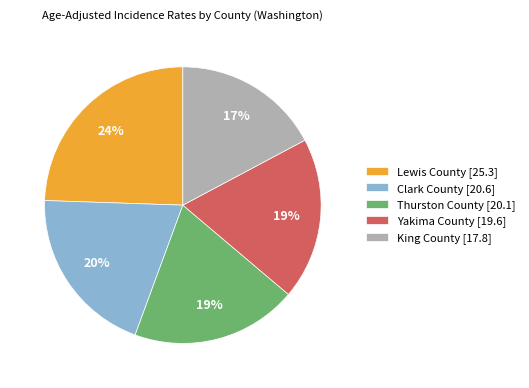

Which category has the smallest portion of the pie?

King County